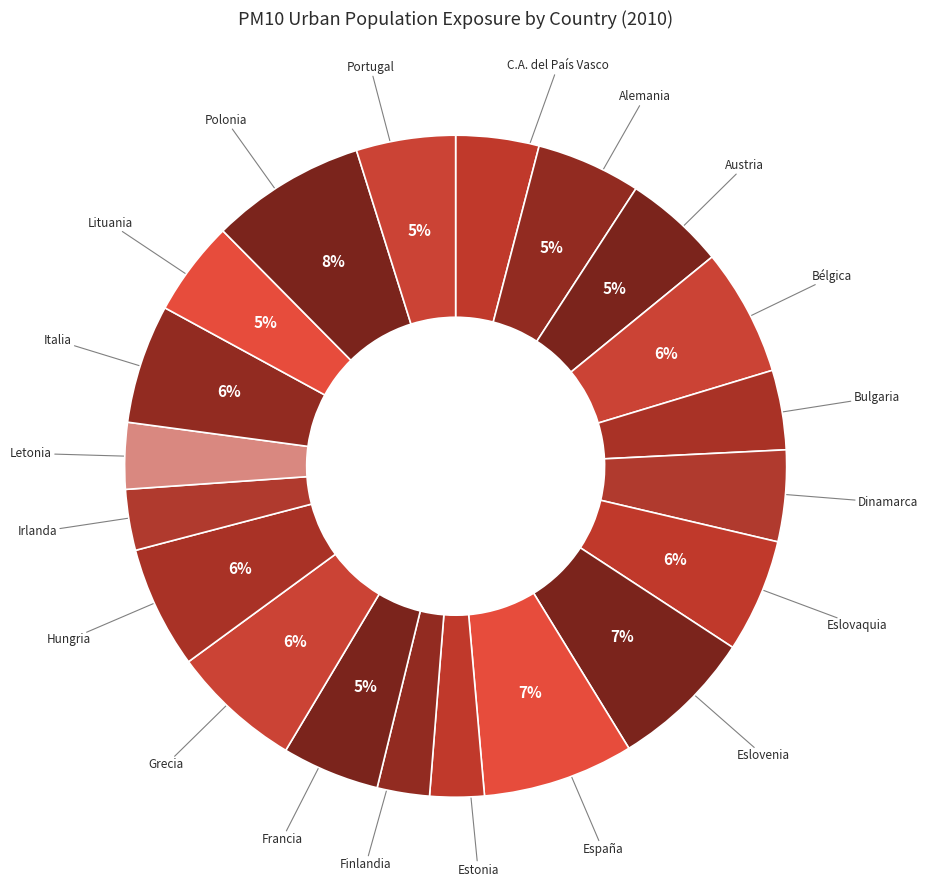

Count the number of slices in the pie.

20